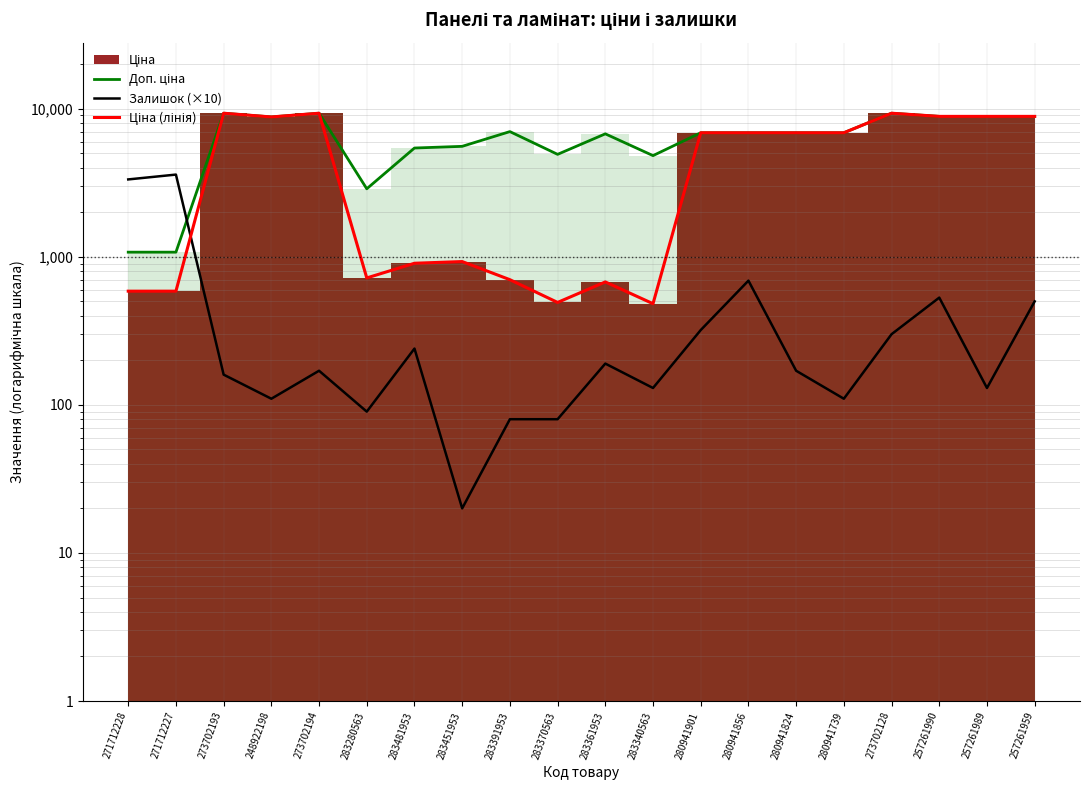

Between 271712227 and 257261959, which series saw the biggest shift?

Ціна (лінія)